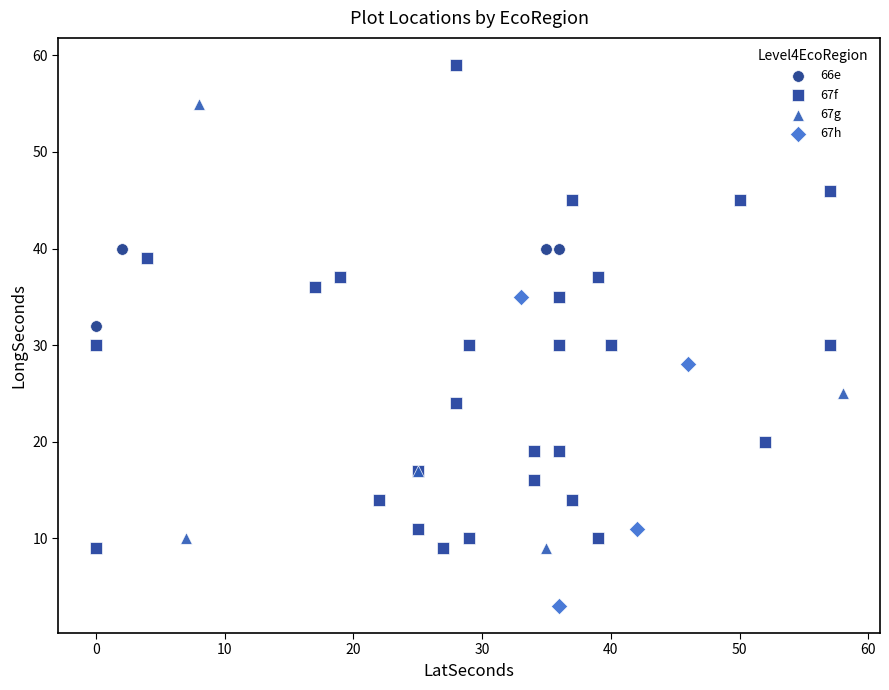

Which series has the widest spread of Y values?

67f